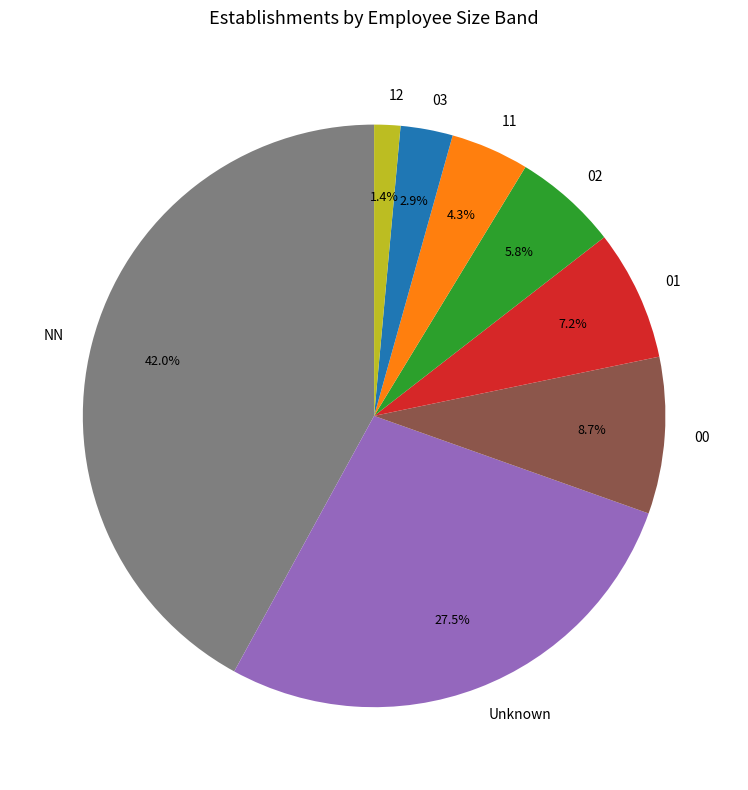

Which category has the smallest portion of the pie?

12